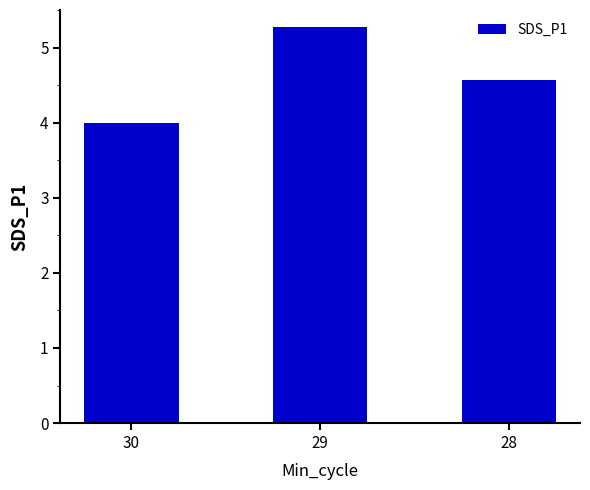

Which has a higher value, 28 or 29?

29